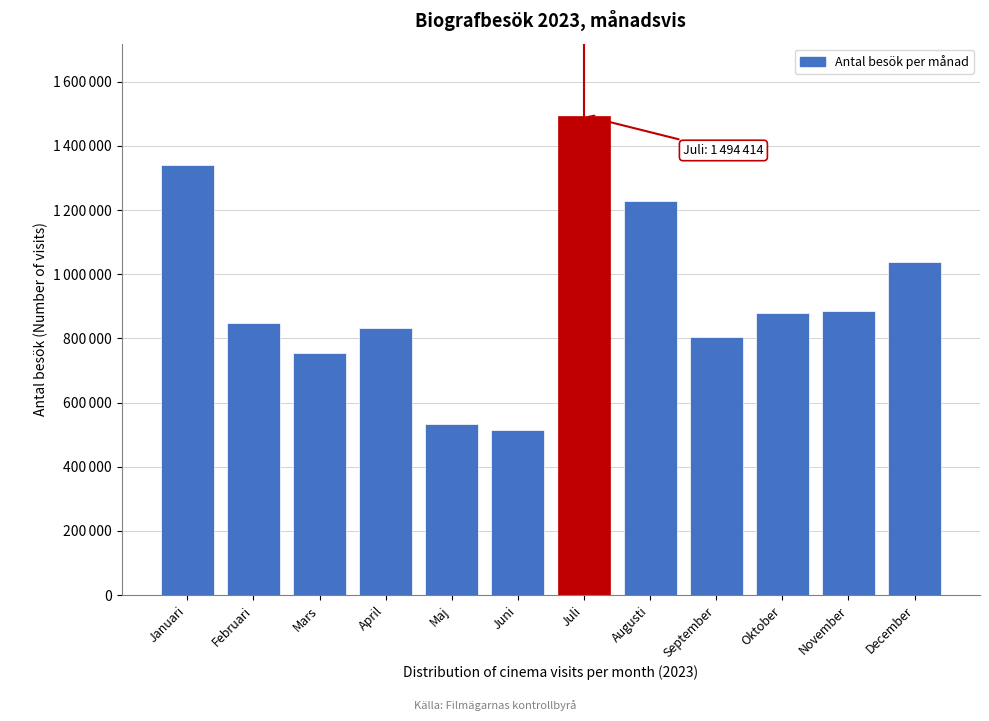

Does the chart contain any negative values?

No